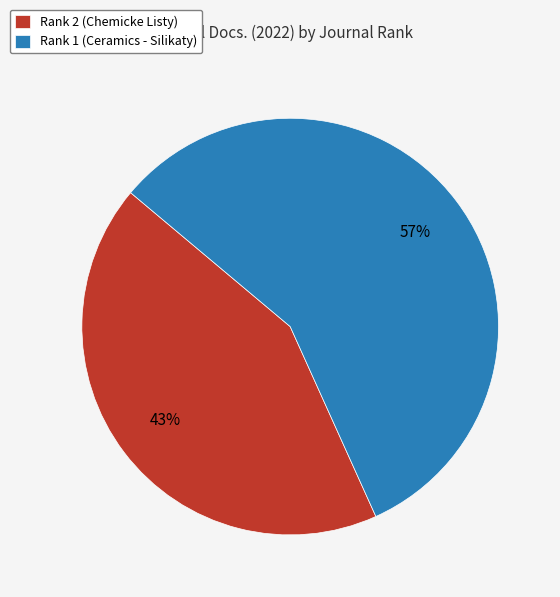

Which category has the biggest portion of the pie?

Rank 1 (Ceramics - Silikaty)